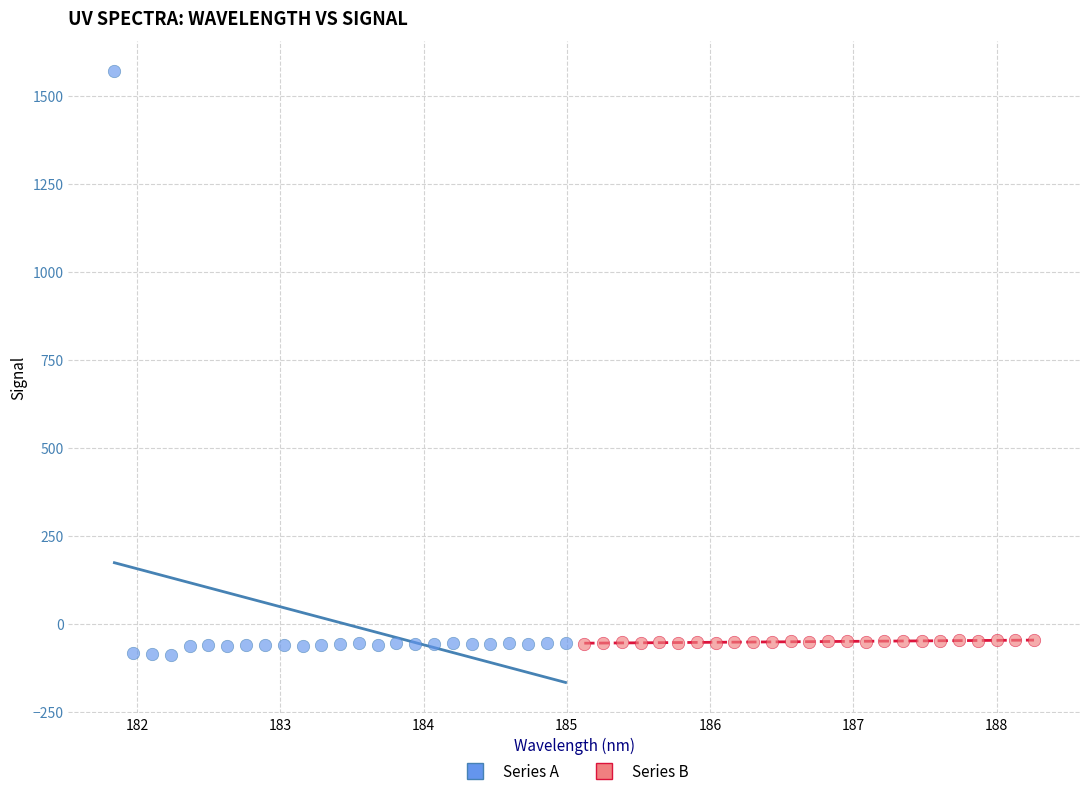

What are all the series names shown in the legend?

Series A, Series B